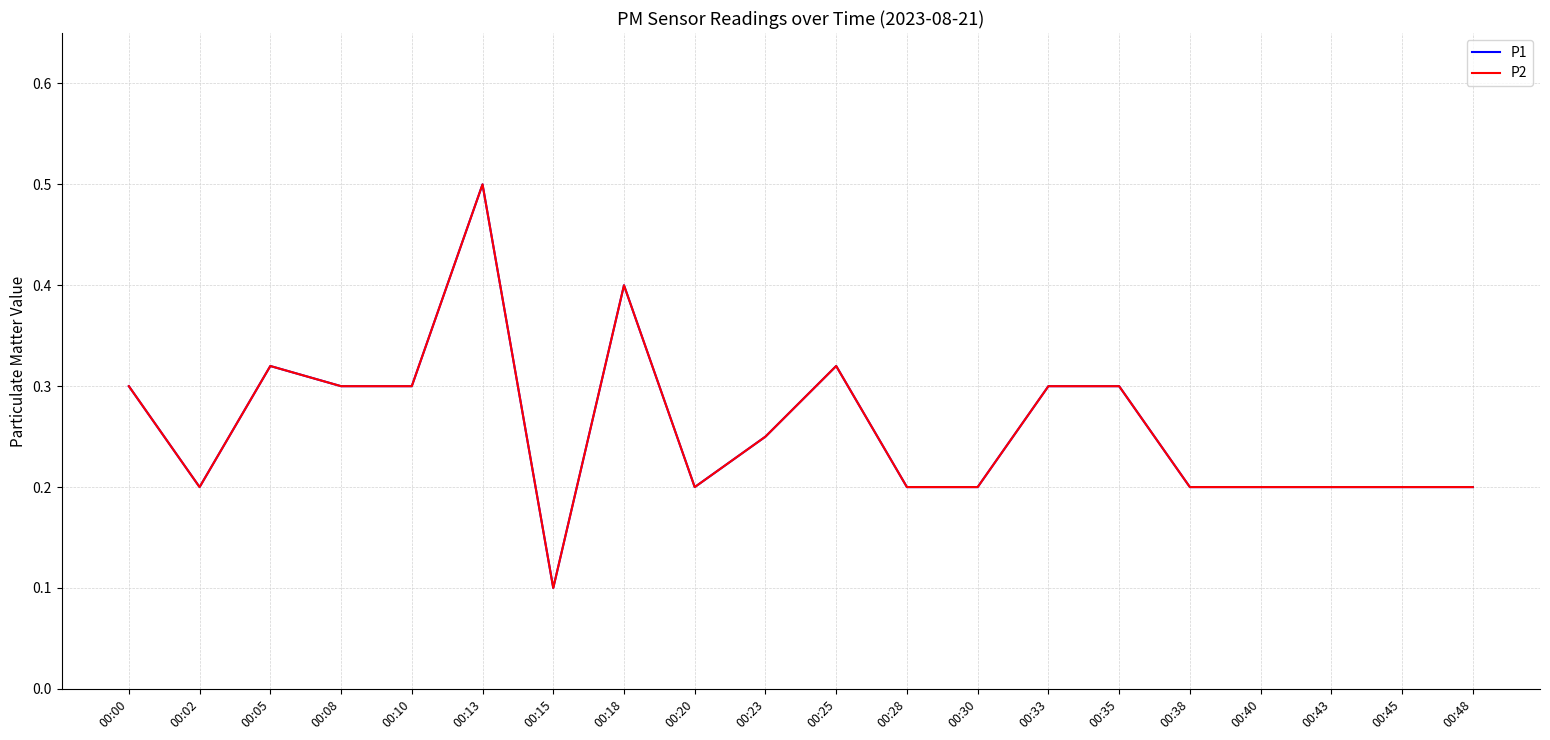

What is the difference between the P2 values at 00:00 and 00:18?

0.1